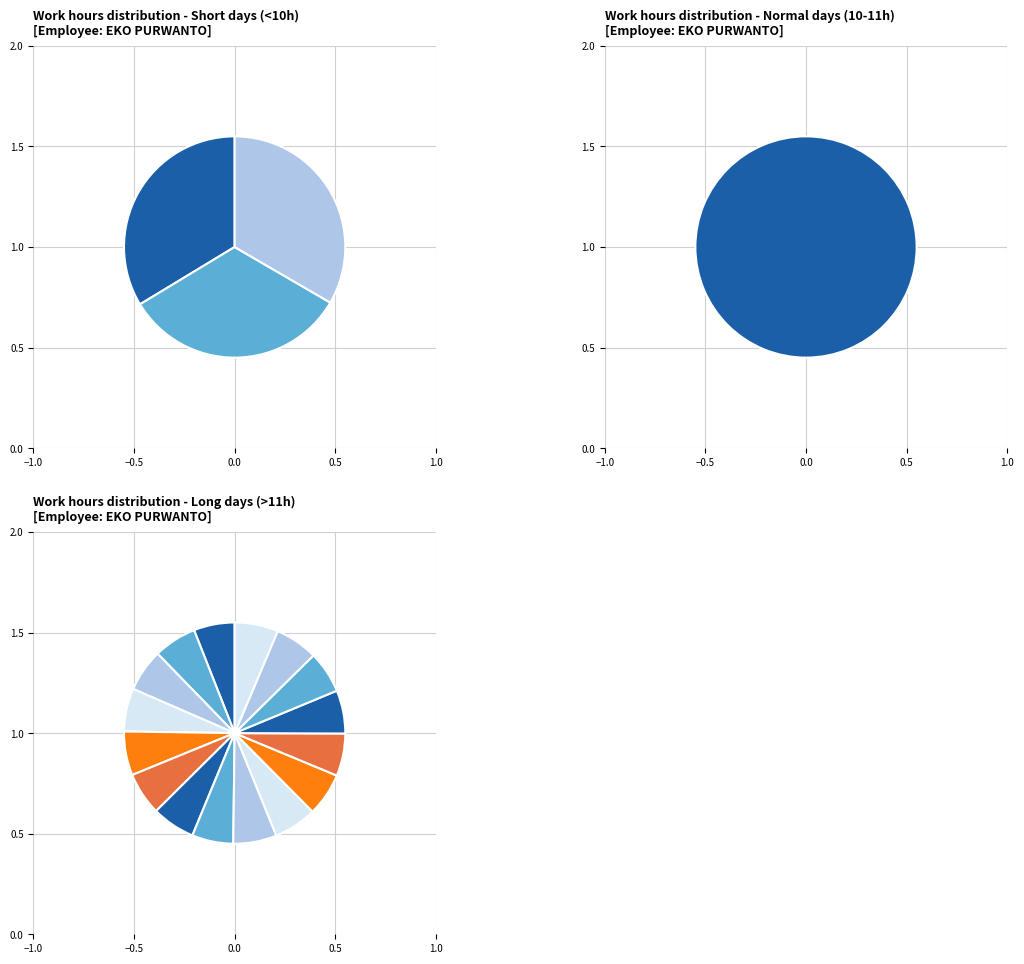

How many slices are in this pie chart?

20